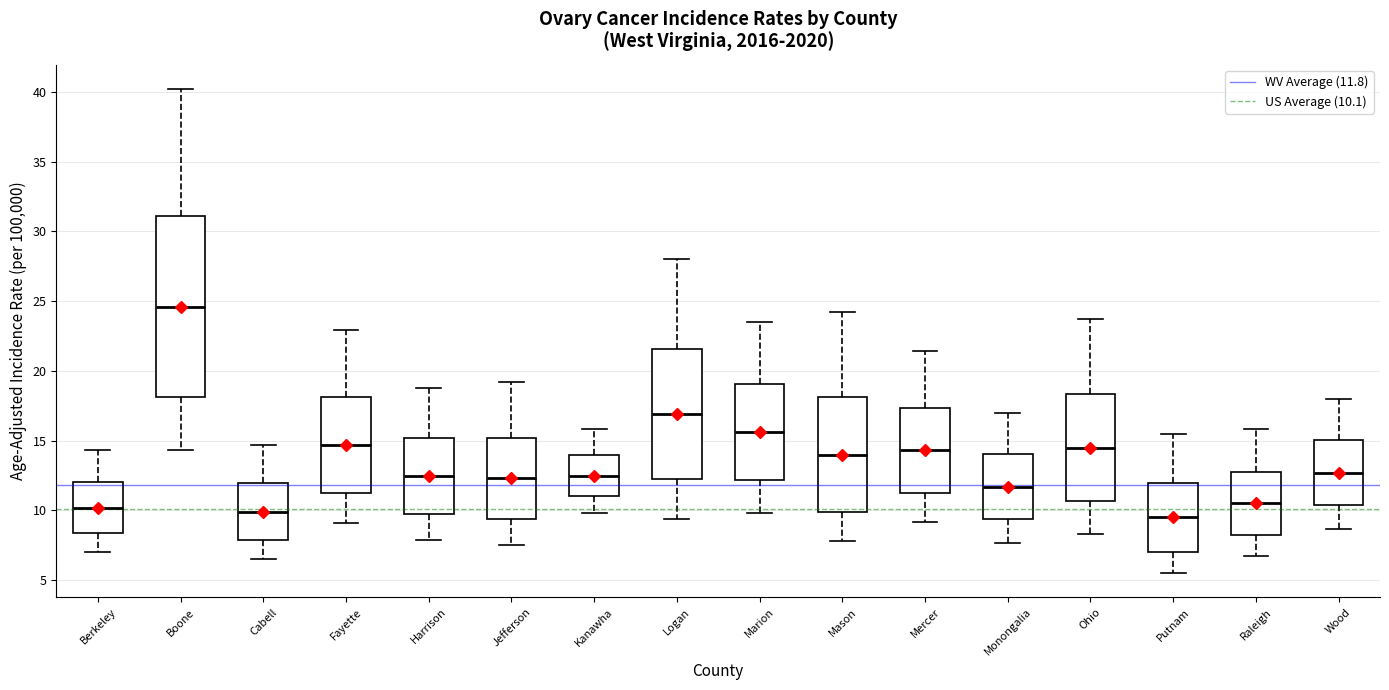

Which box has the highest median line?

Boone